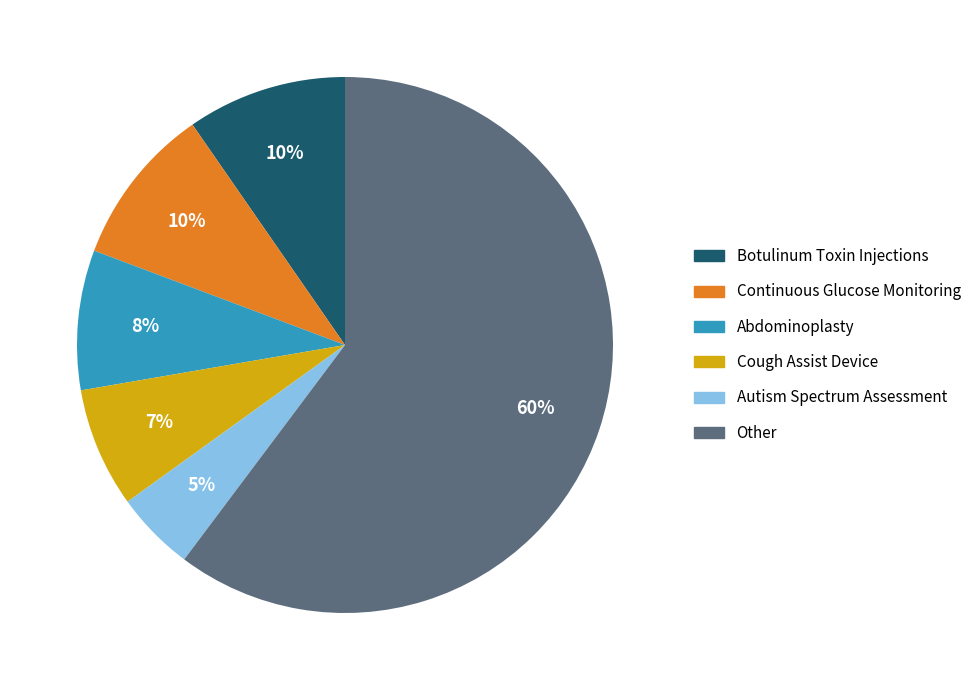

Count the number of slices in the pie.

6